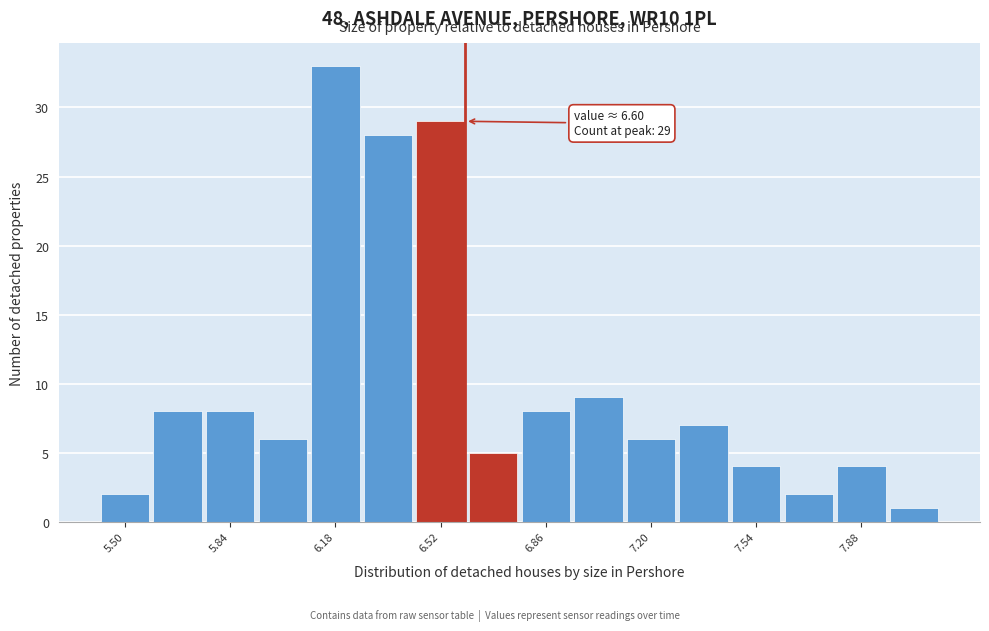

Read against the x-axis, roughly where is the centre of the tallest bar?

6.20